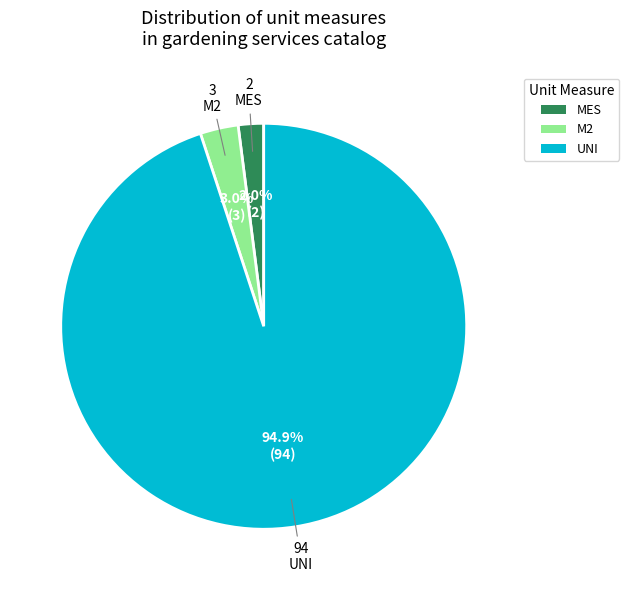

Is there a majority slice in this chart?

Yes